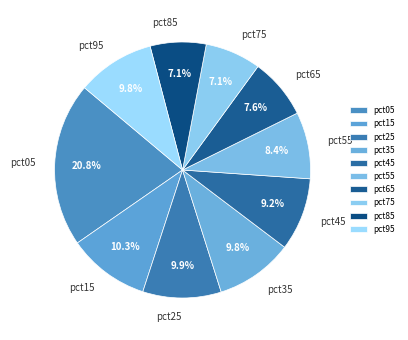

What percentage is the pct75 slice, to the nearest percent?

7%